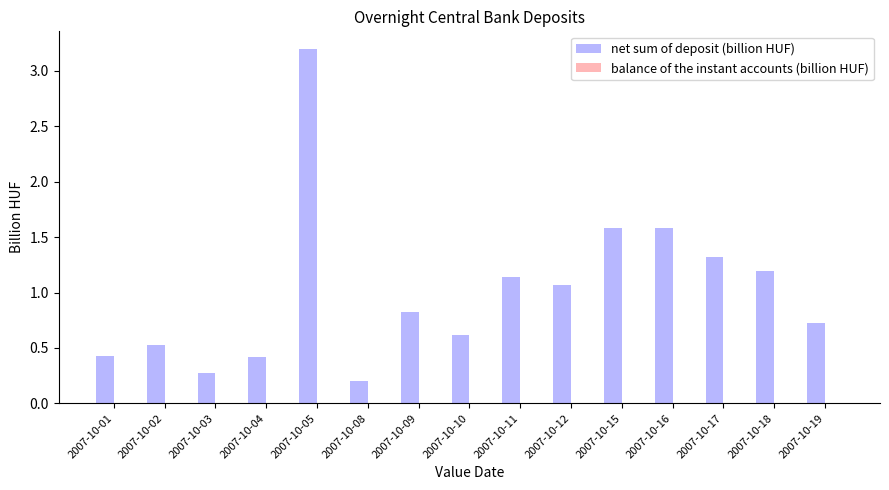

How many distinct data groups are displayed?

1